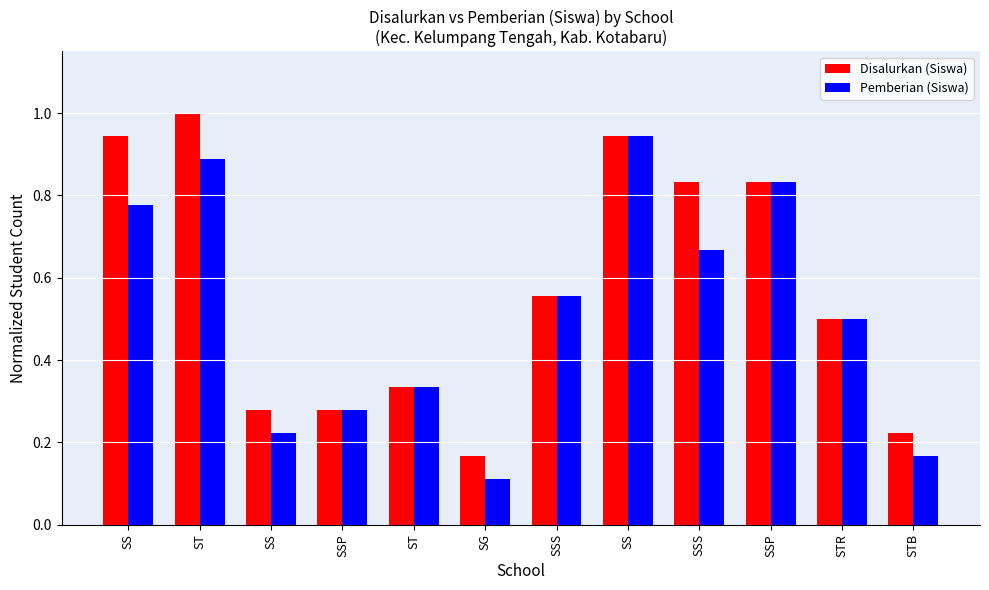

Is it true that Pemberian (Siswa) equals 0.3 at ST?

True